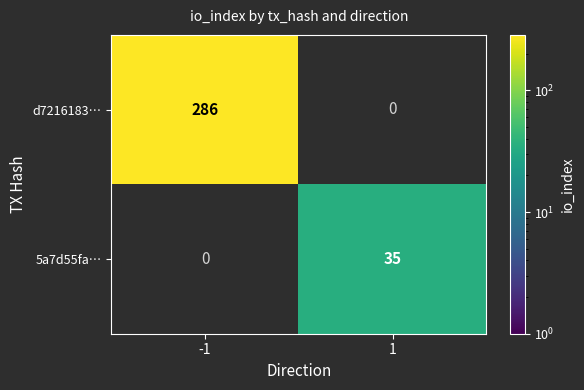

Is it true that d7216183… equals 286 at -1?

True